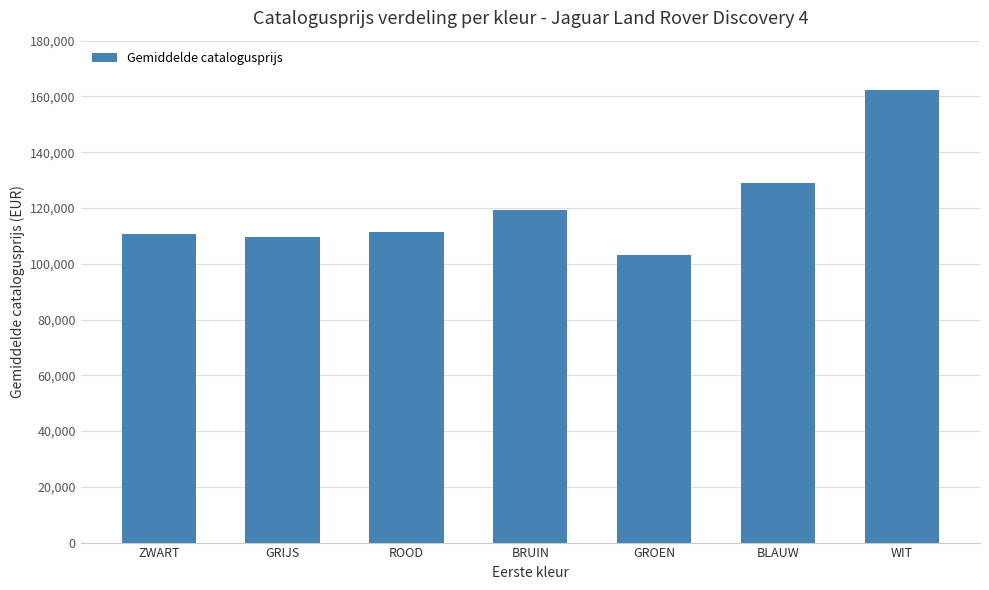

Count the number of data series in this chart.

1